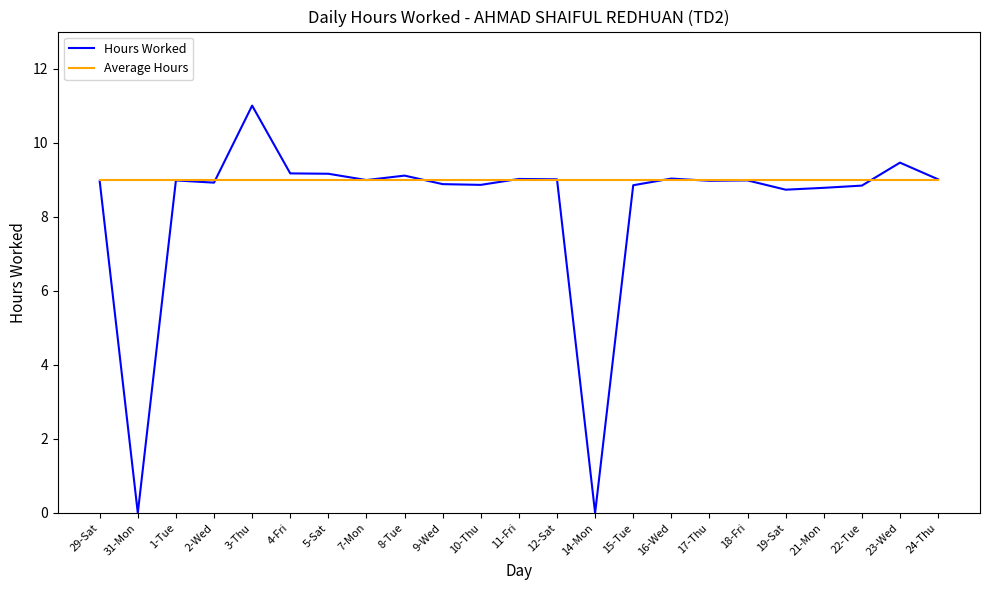

What are all the series names shown in the legend?

Hours Worked, Average Hours